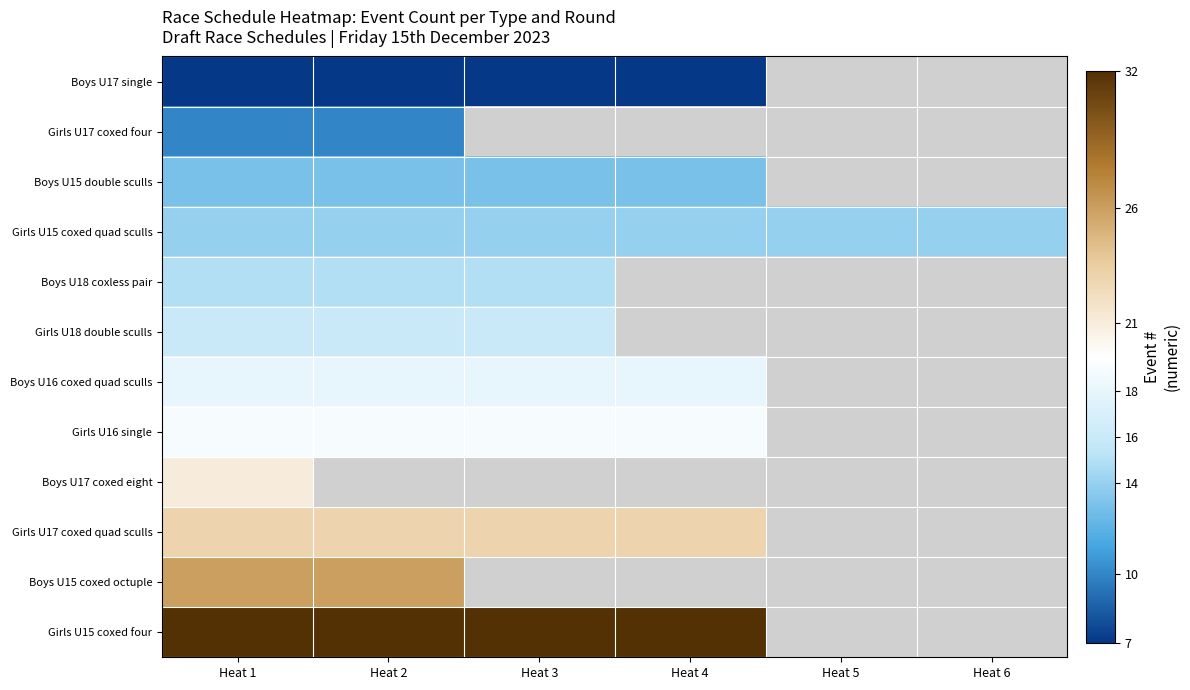

List the labels in order of Boys U18 coxless pair value, smallest first.

Heat 1, Heat 2, Heat 3, Heat 4, Heat 5, Heat 6